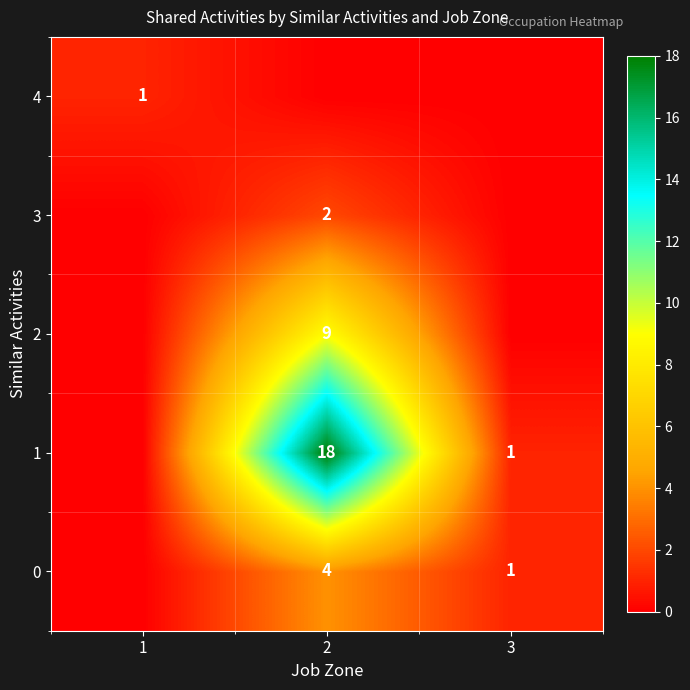

Is it true that 2 equals 9 at 2?

True